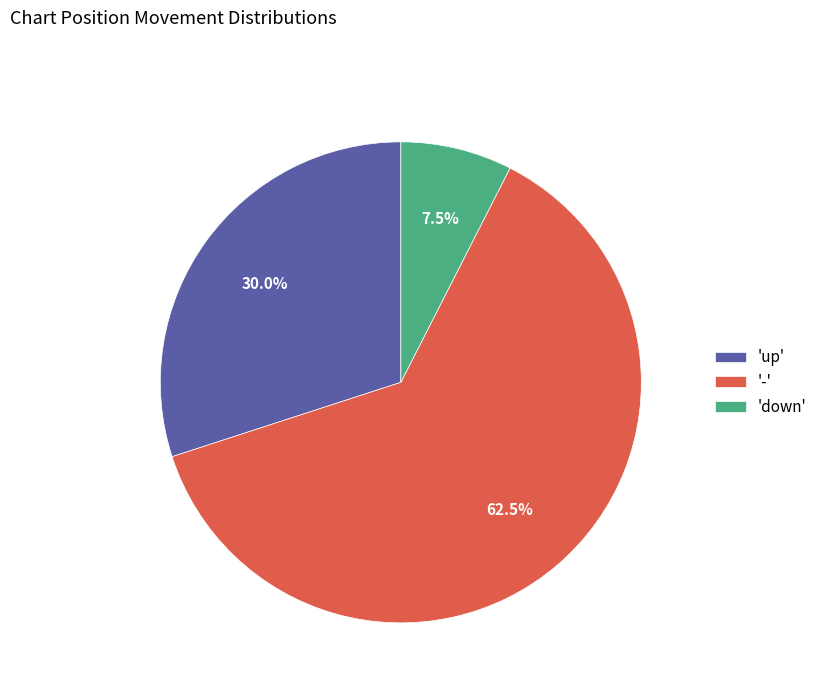

What percentage do 'up' and '-' together represent?

92.5%